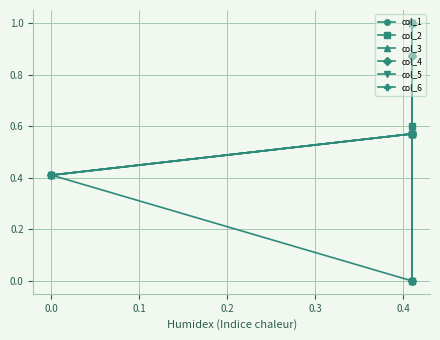

Is the value of col_2 at 0.3 greater than the value of col_4 at −0.1?

Yes